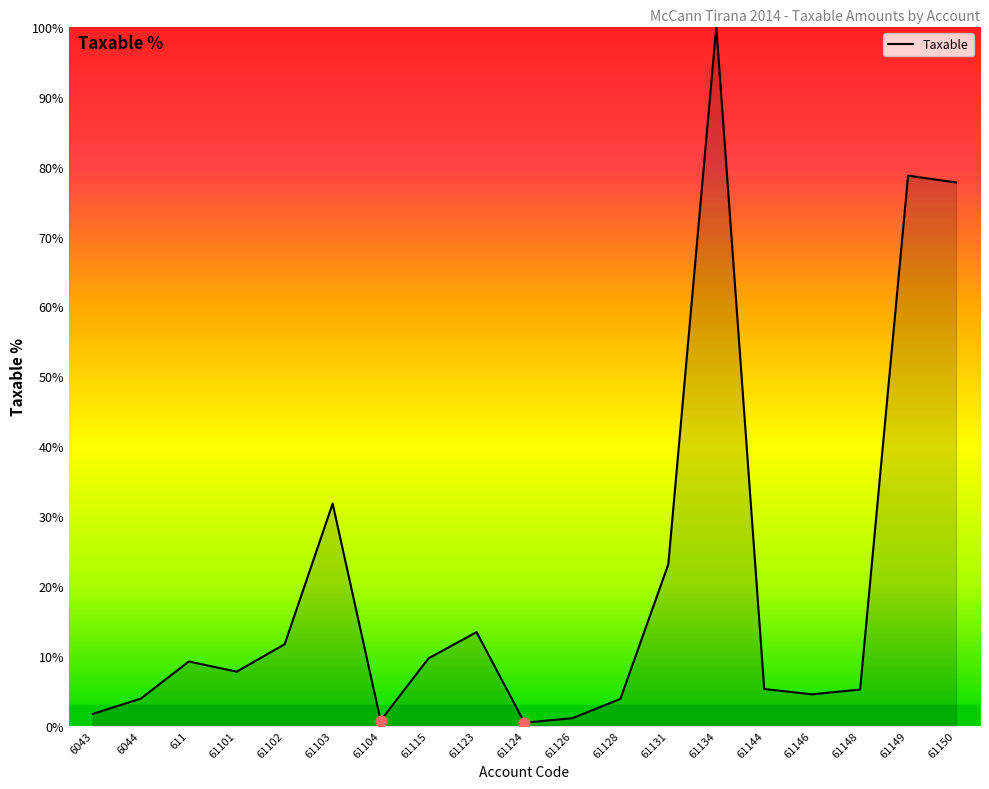

What is the change in value from 6043 to 61148?

+3.5